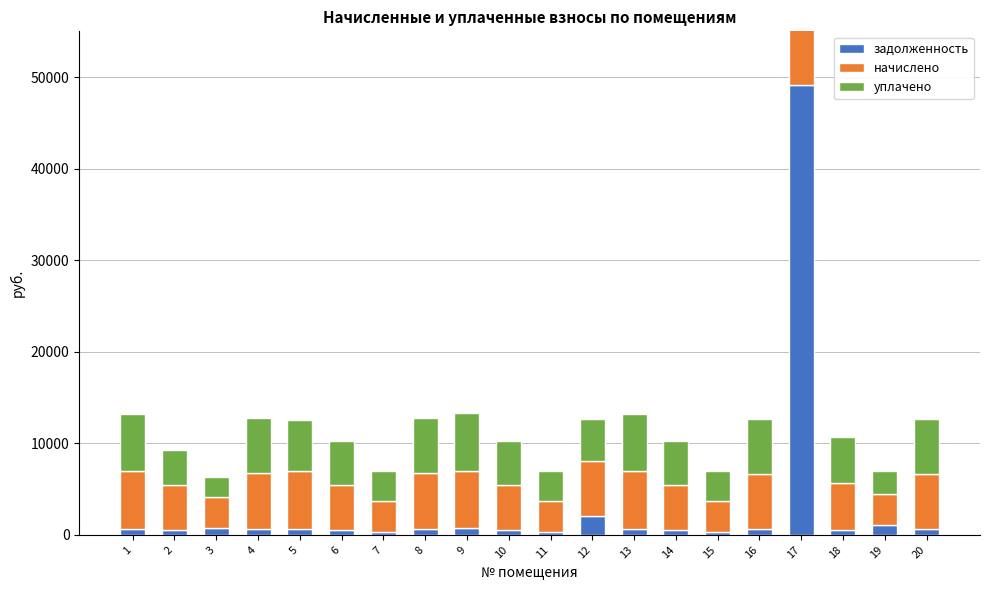

What is the maximum value for задолженность?

49136.2